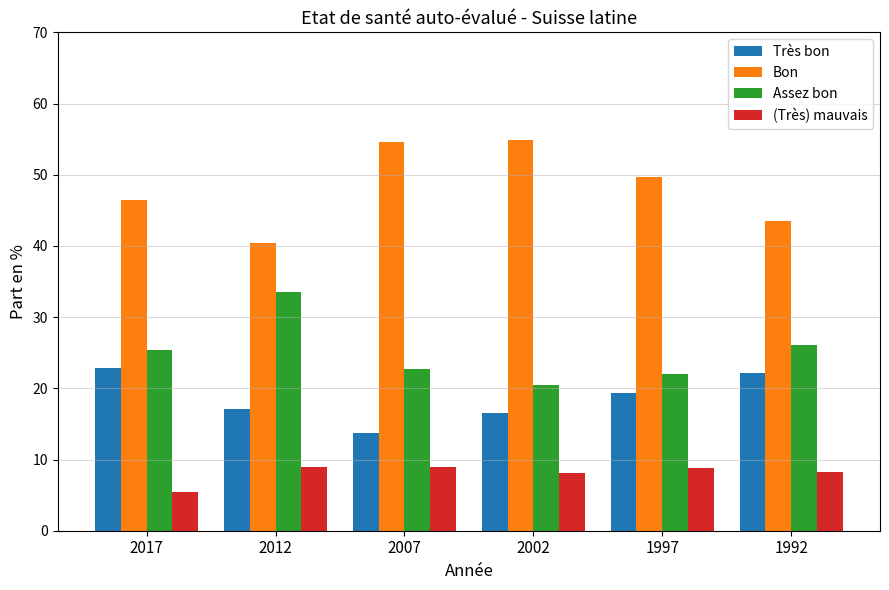

What is the spread (max minus min) of values at 1992?

35.3